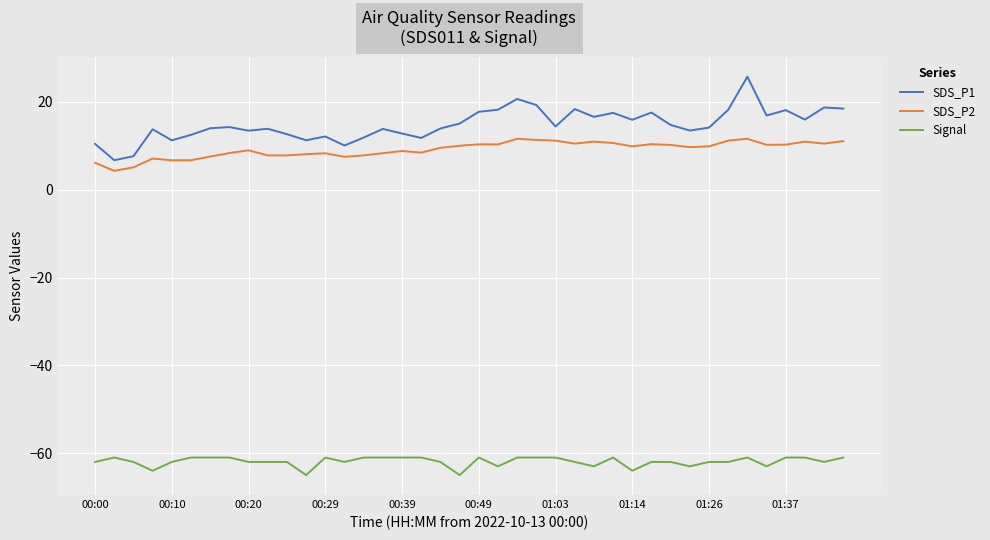

Rank the series by their maximum value, from highest to lowest.

SDS_P1, SDS_P2, Signal